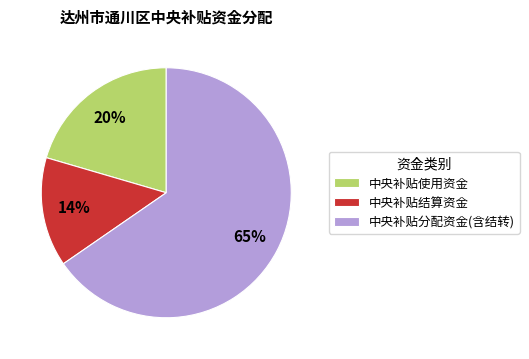

To the nearest percent, what is the average slice percentage?

33%